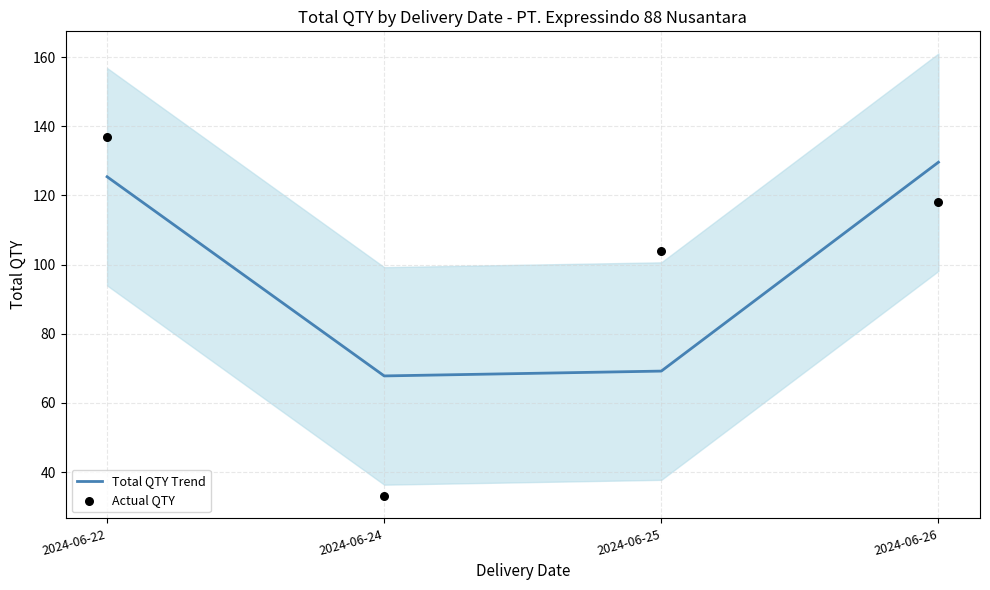

Which series has the largest total across all categories?

Total QTY Trend